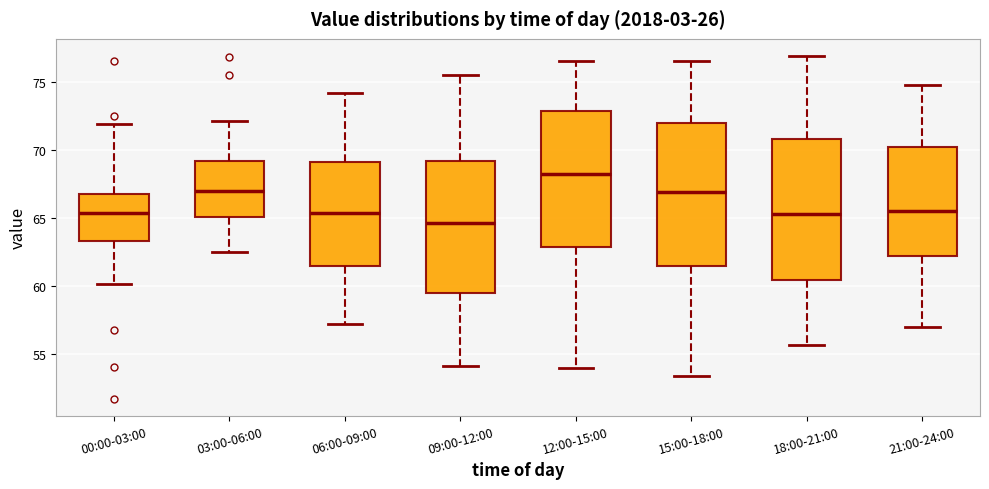

Which box's median line is the highest?

12:00-15:00